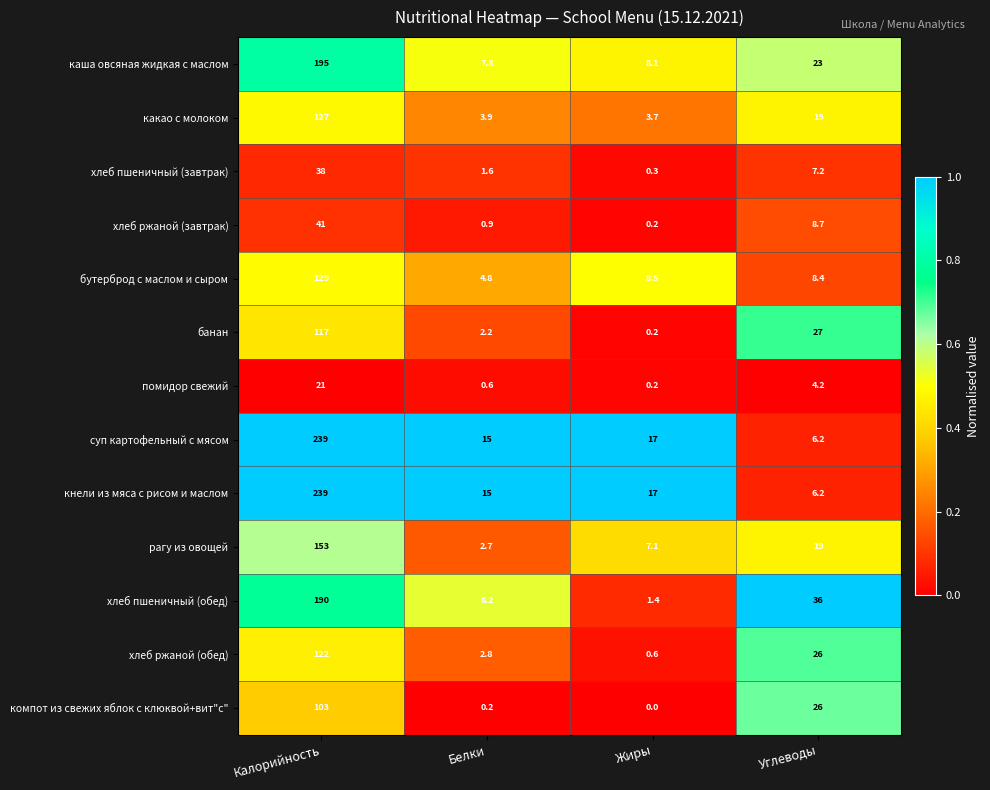

What is the sum of the суп картофельный с мясом values at Калорийность and Белки?

254.0